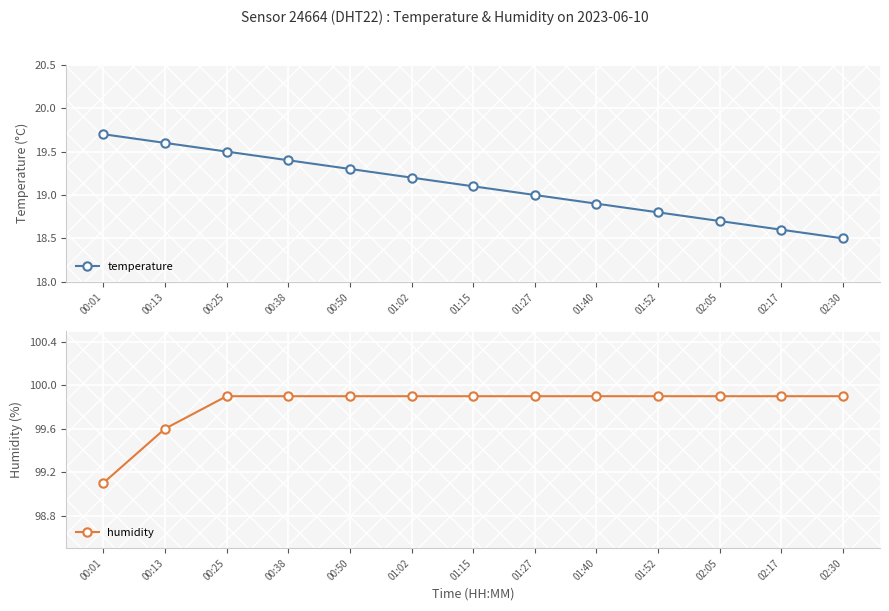

Reading left to right, what are all the values shown in this chart?

temperature: 00:01=19.7	00:13=19.6	00:25=19.5	00:38=19.4	00:50=19.3	01:02=19.2	01:15=19.1	01:27=19.0	01:40=18.9	01:52=18.8	02:05=18.7	02:17=18.6	02:30=18.5
humidity: 00:01=99.1	00:13=99.6	00:25=99.9	00:38=99.9	00:50=99.9	01:02=99.9	01:15=99.9	01:27=99.9	01:40=99.9	01:52=99.9	02:05=99.9	02:17=99.9	02:30=99.9